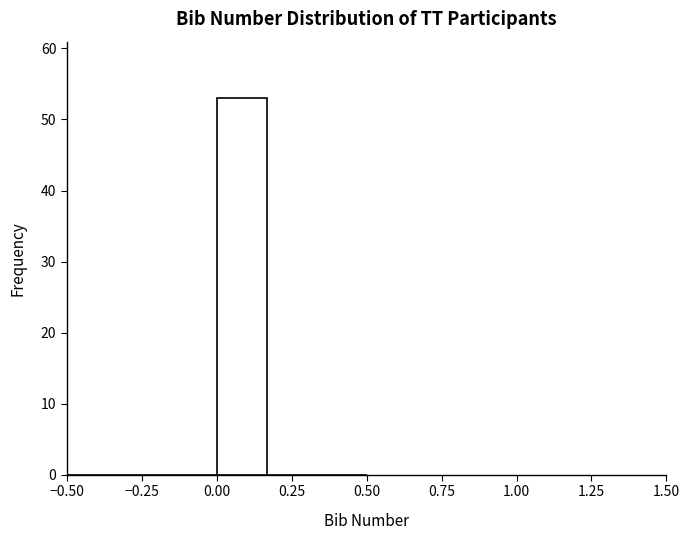

Around what value on the x-axis is the tallest bar? Give the approximate position of its centre, as read against the axis.

0.10